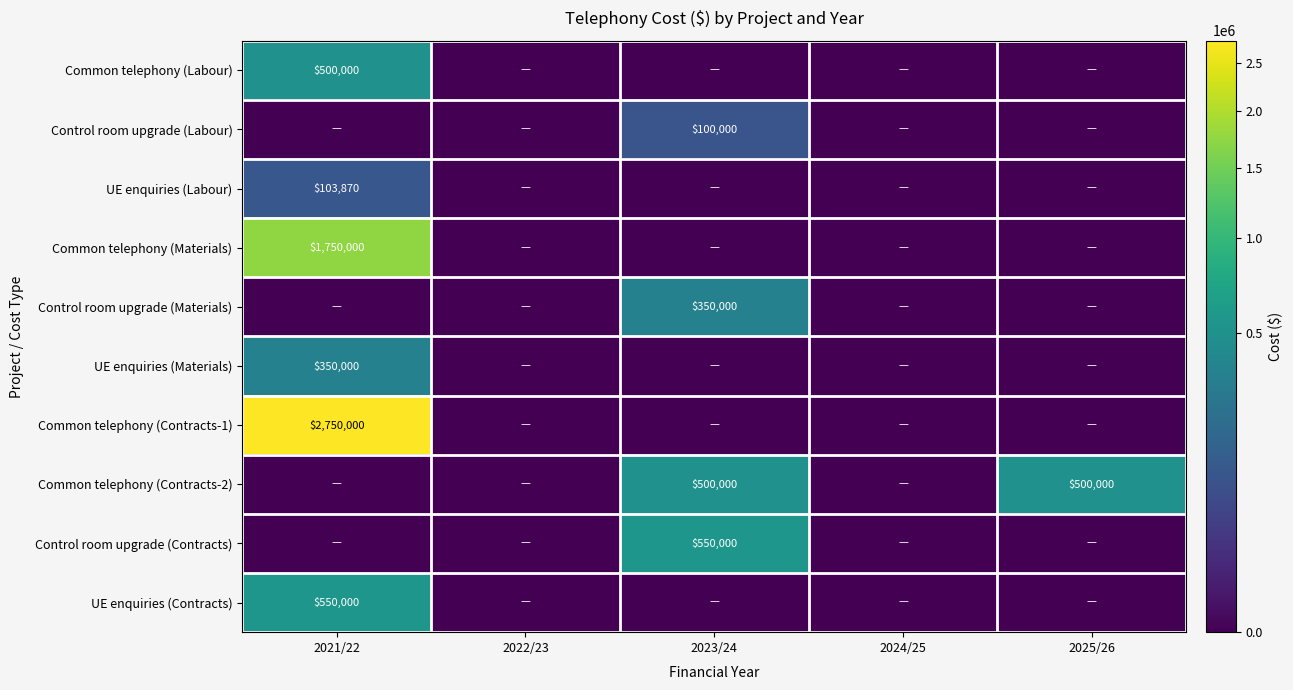

How many values in the Control room upgrade (Contracts) series exceed 0?

1